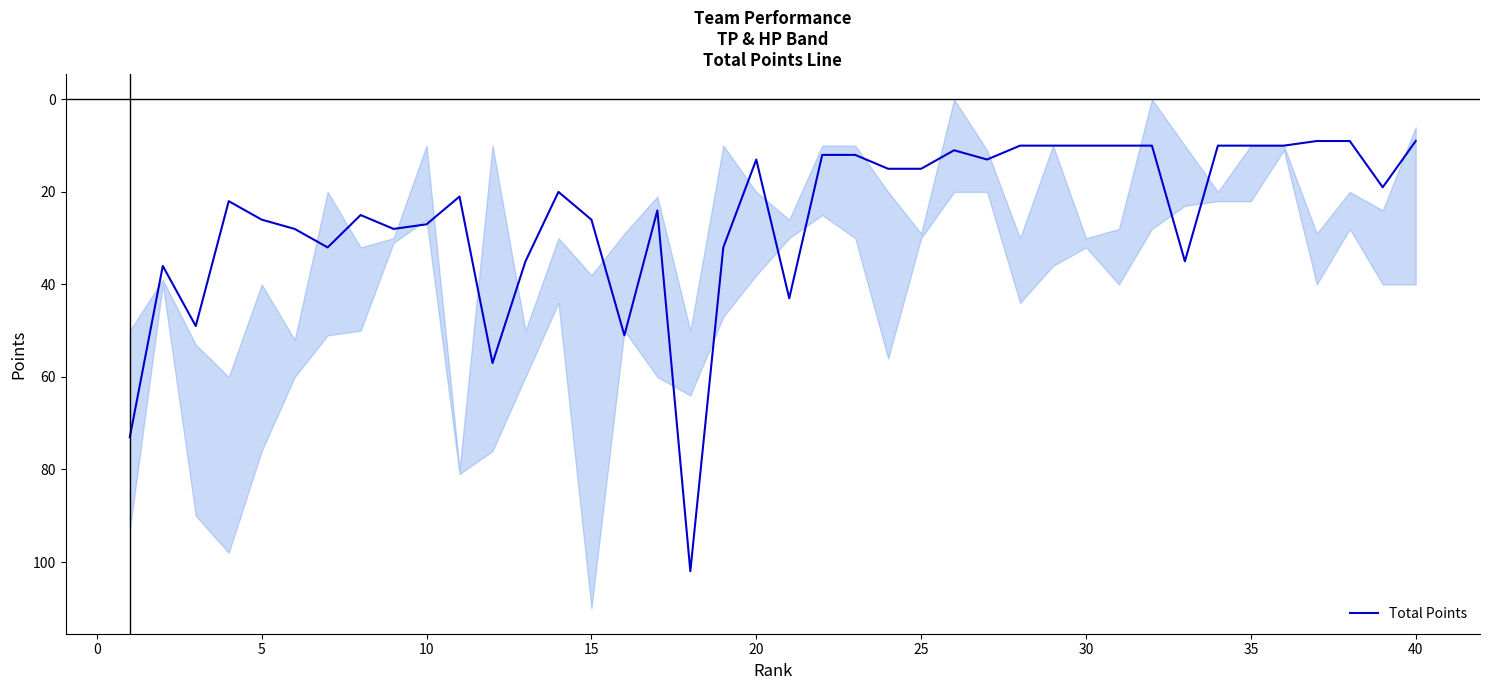

What is the minimum value for Total Points?

9